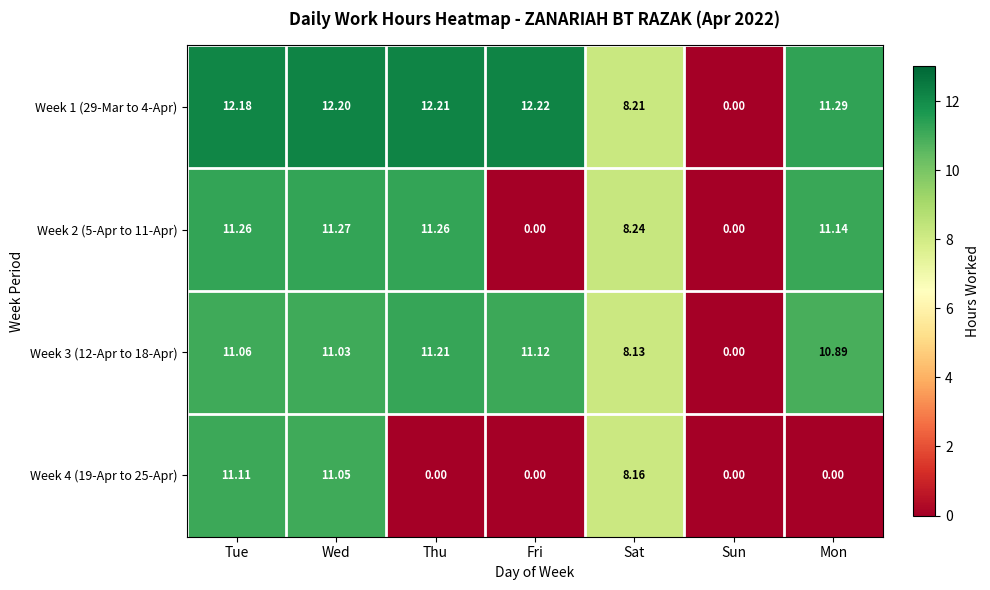

List the labels in order of Week 3 (12-Apr to 18-Apr) value, largest first.

Thu, Fri, Tue, Wed, Mon, Sat, Sun